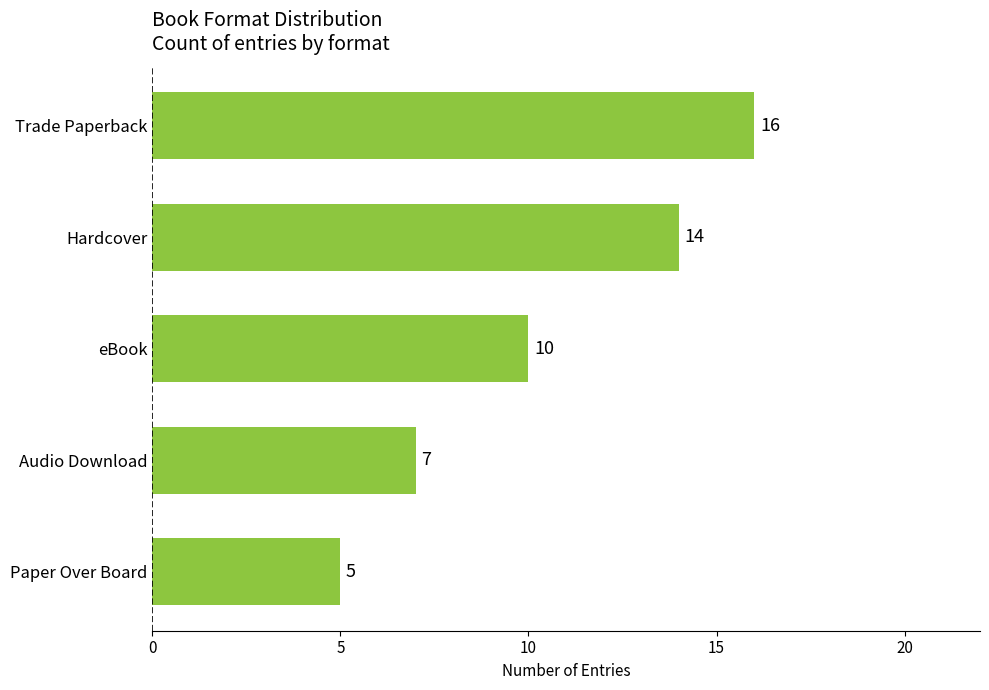

Reading top to bottom, extract all data points from this chart.

16	14	10	7	5